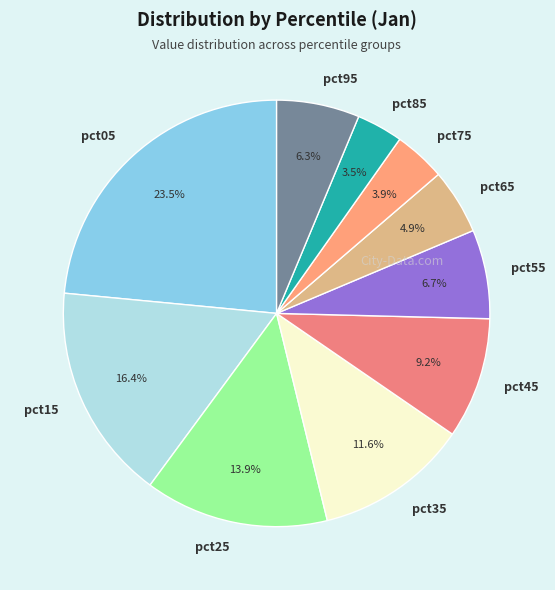

How many slices are in this pie chart?

10